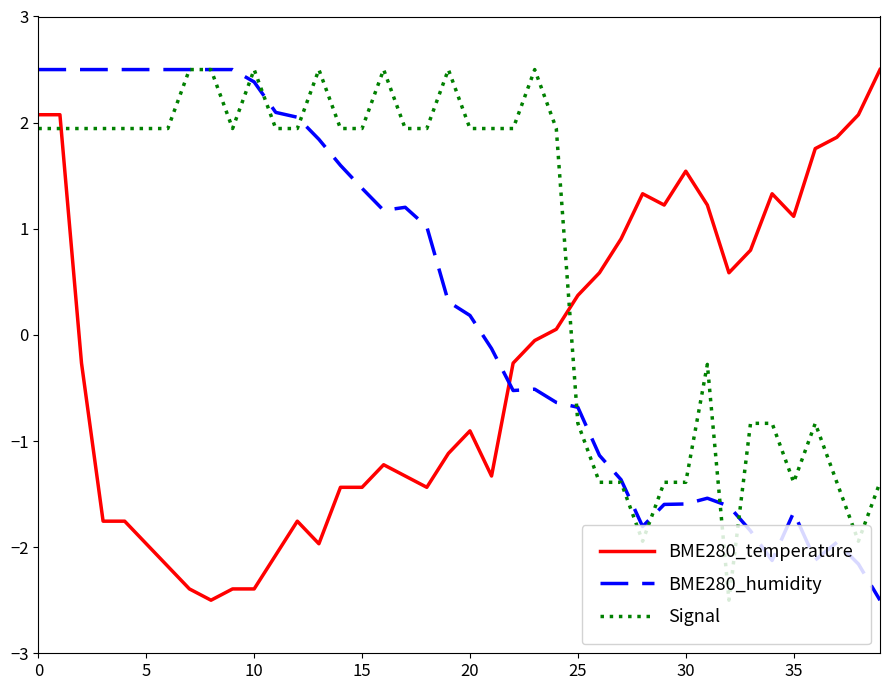

How many intersections are there between BME280_temperature and BME280_humidity?

1